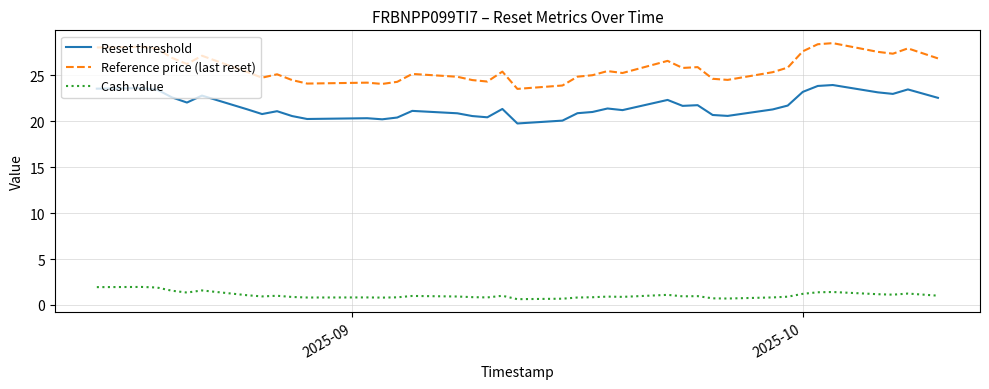

At how many categories does at least one series exceed 11?

39